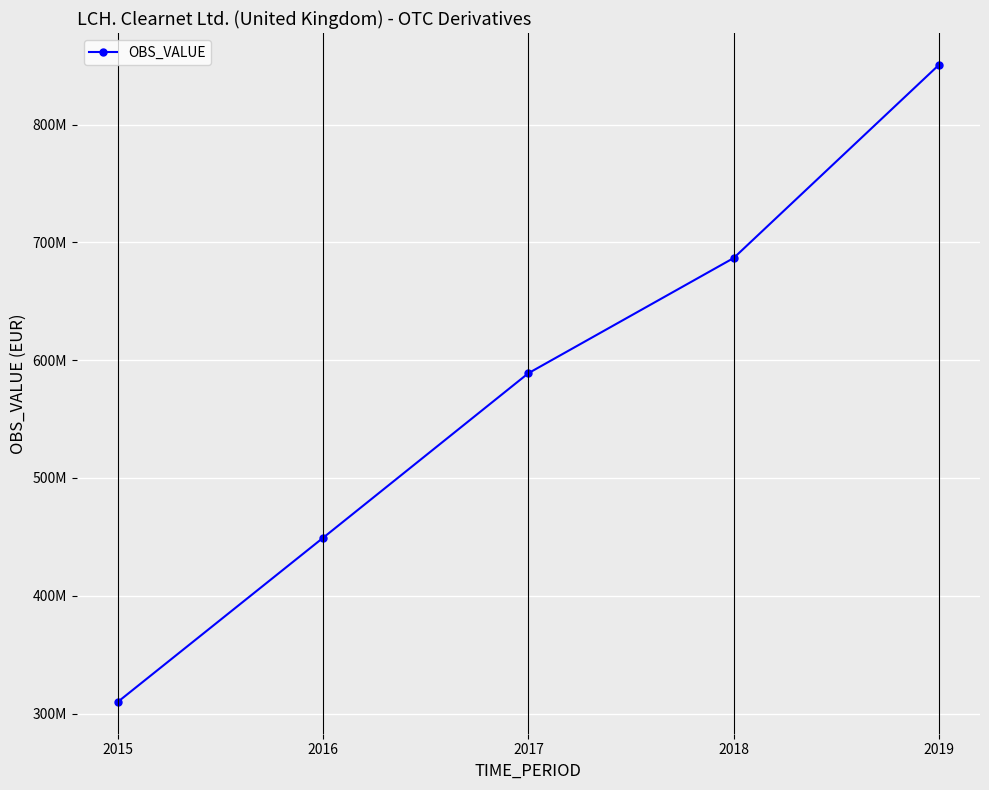

Does the chart have visible grid lines?

Yes